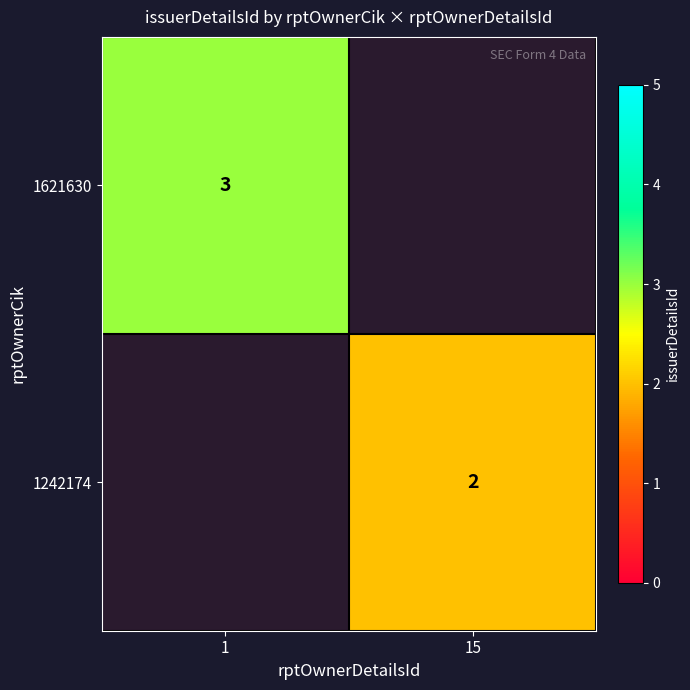

Between 15 and 1, which is larger?

1